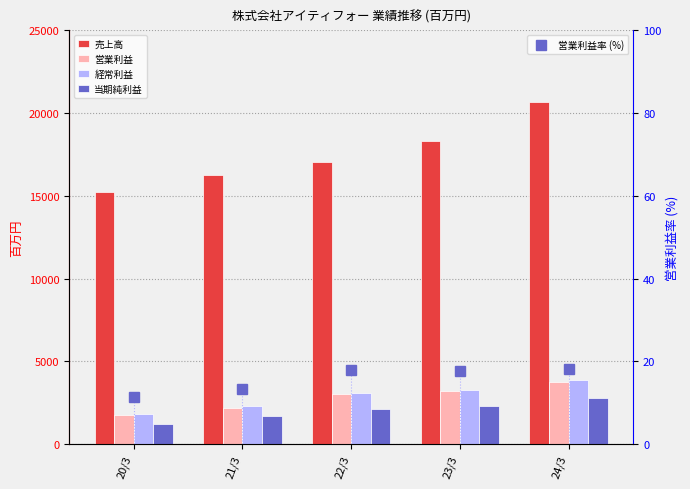

At which label does 営業利益 first exceed 3031?

23/3